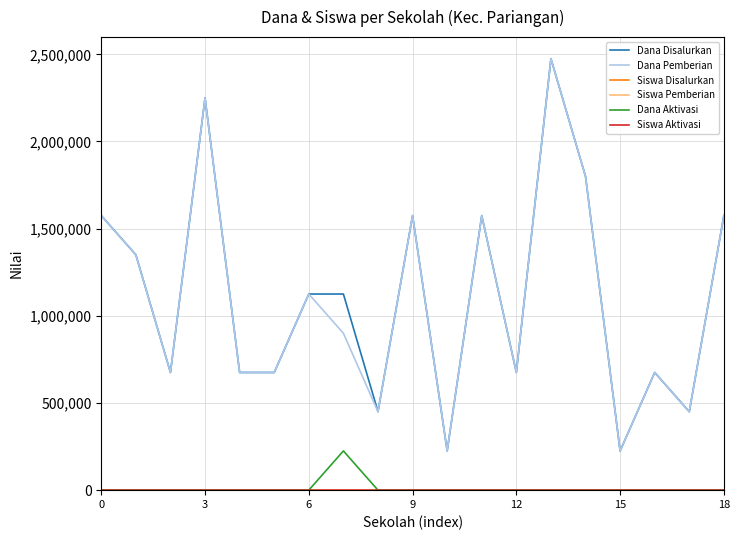

True or false: Dana Aktivasi and Dana Pemberian intersect in this chart.

False